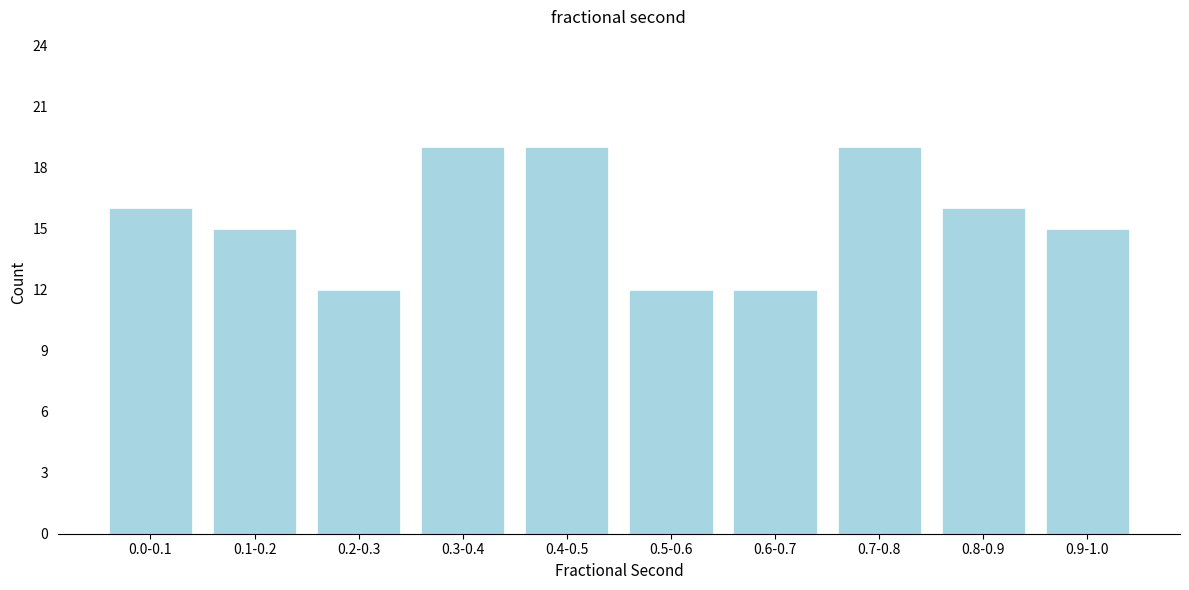

Reading left to right, transcribe all the data shown in this chart.

0.0-0.1=16	0.1-0.2=15	0.2-0.3=12	0.3-0.4=19	0.4-0.5=19	0.5-0.6=12	0.6-0.7=12	0.7-0.8=19	0.8-0.9=16	0.9-1.0=15